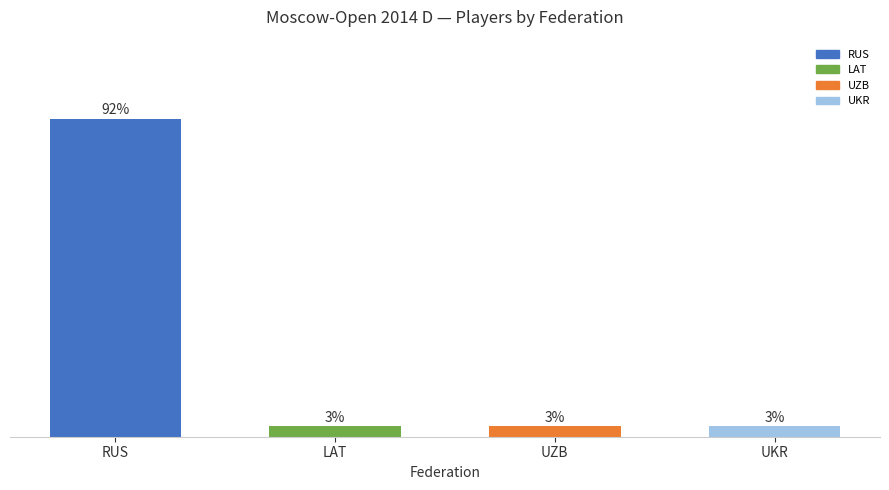

Which has a higher value, UKR or RUS?

RUS